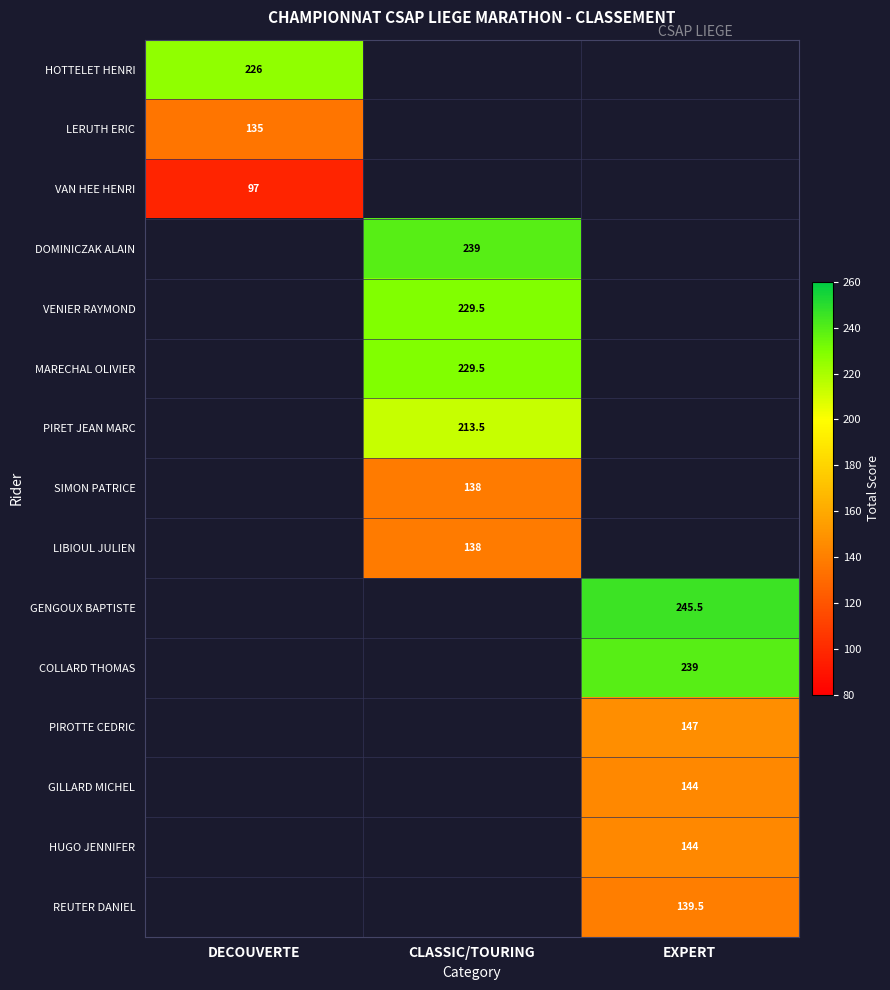

True or false: LIBIOUL JULIEN has a value of 195.9 at CLASSIC/TOURING.

False